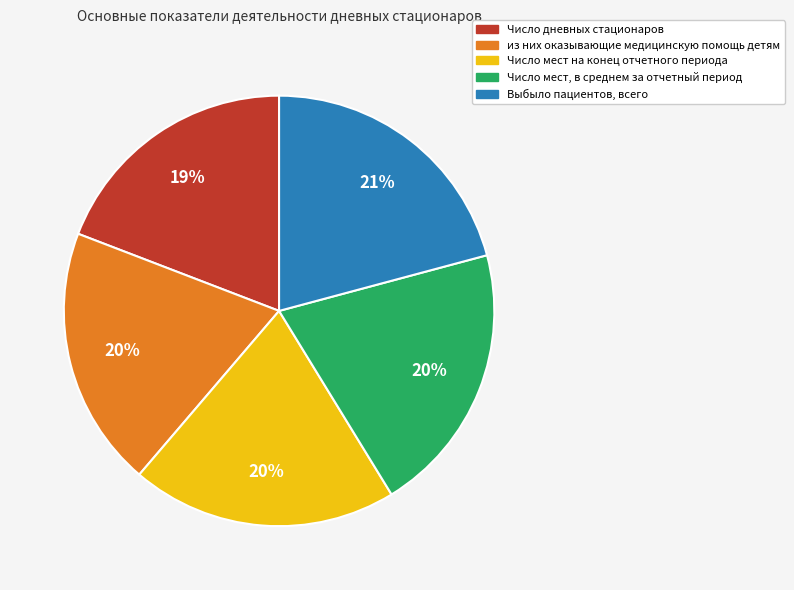

True or false: Число мест на конец отчетного периода accounts for 20% of the total.

True